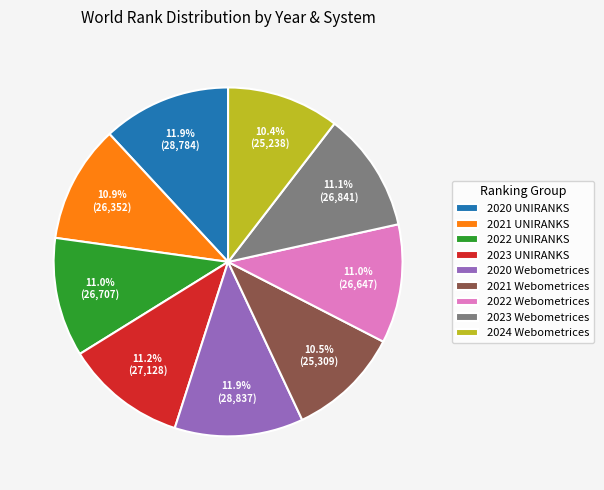

Approximately how many times larger is the value at 2022 UNIRANKS compared to 2020 Webometrices?

0.9